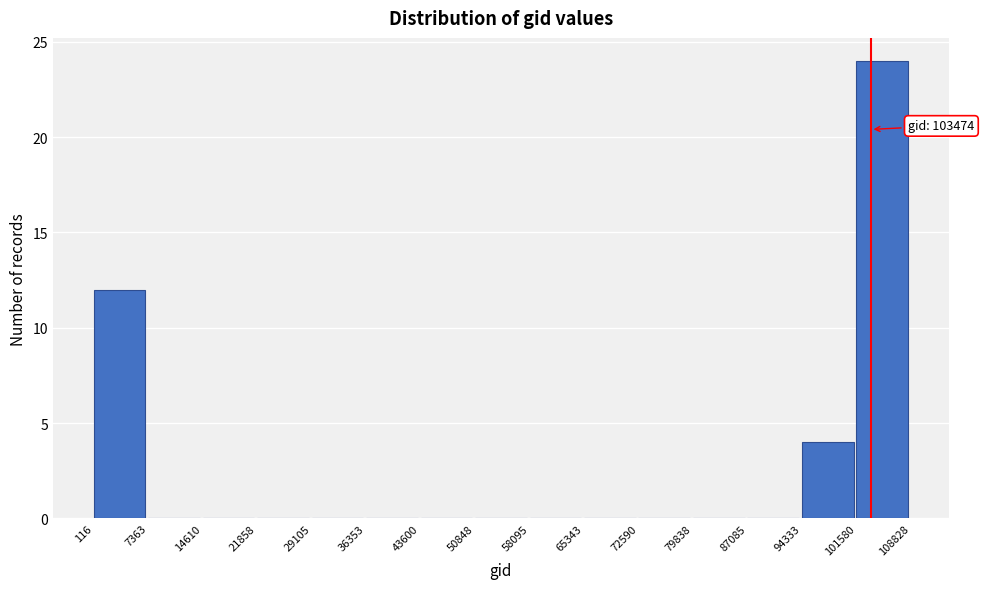

Over which range of the x-axis is the bar tallest?

101580 to 108828